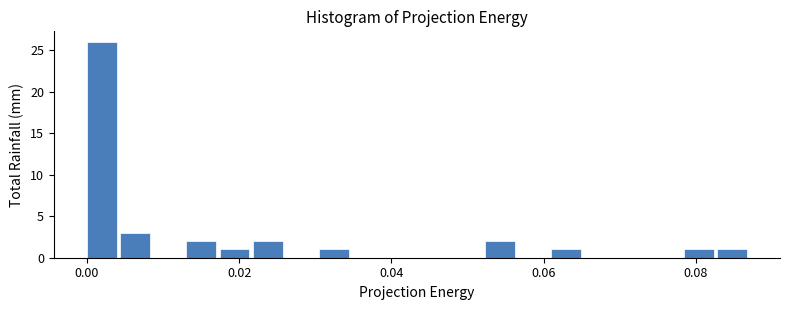

Read against the x-axis, roughly where is the centre of the tallest bar?

0.002